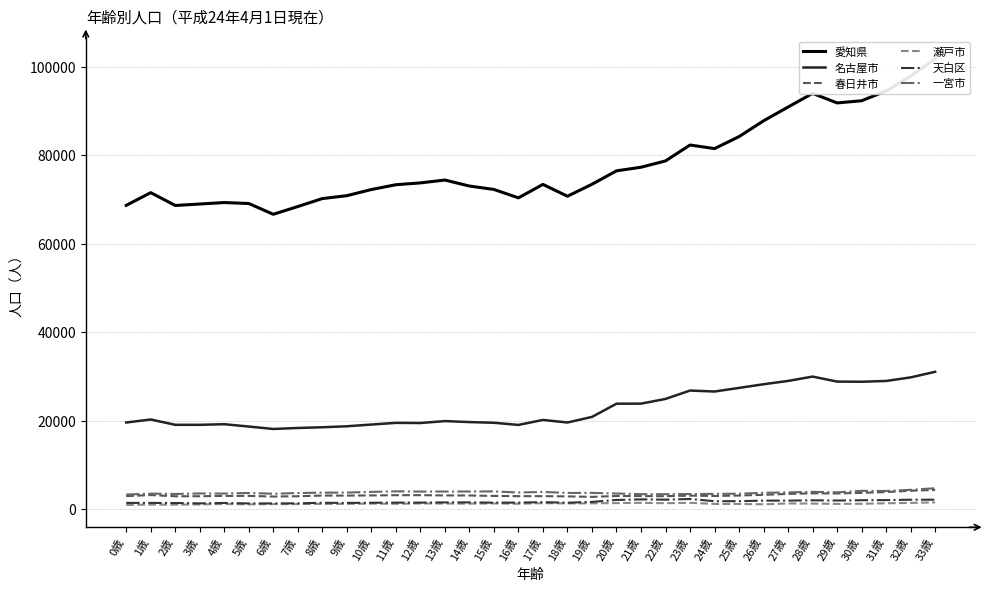

Rank the series at 2歳 from highest to lowest value.

愛知県, 名古屋市, 一宮市, 春日井市, 天白区, 瀬戸市